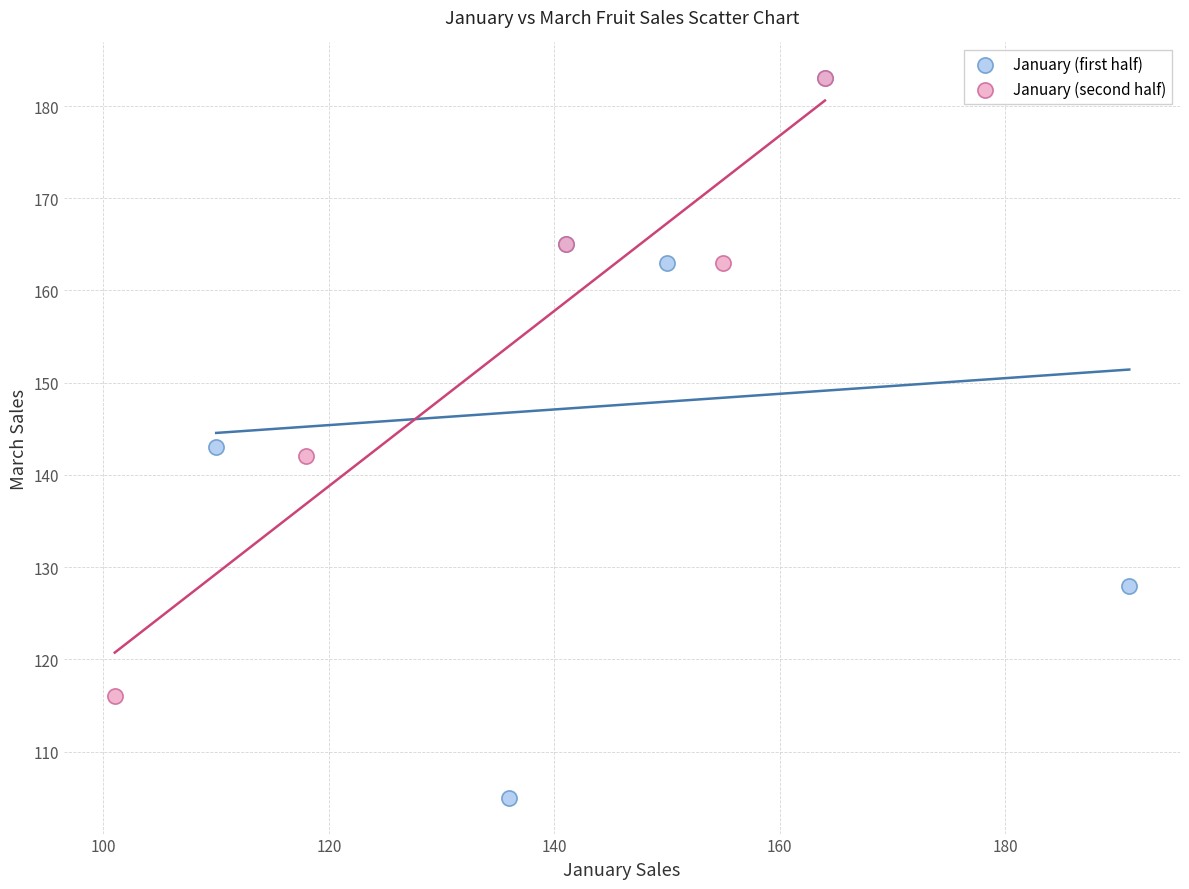

Which series has the largest Y range (max minus min)?

January (first half)